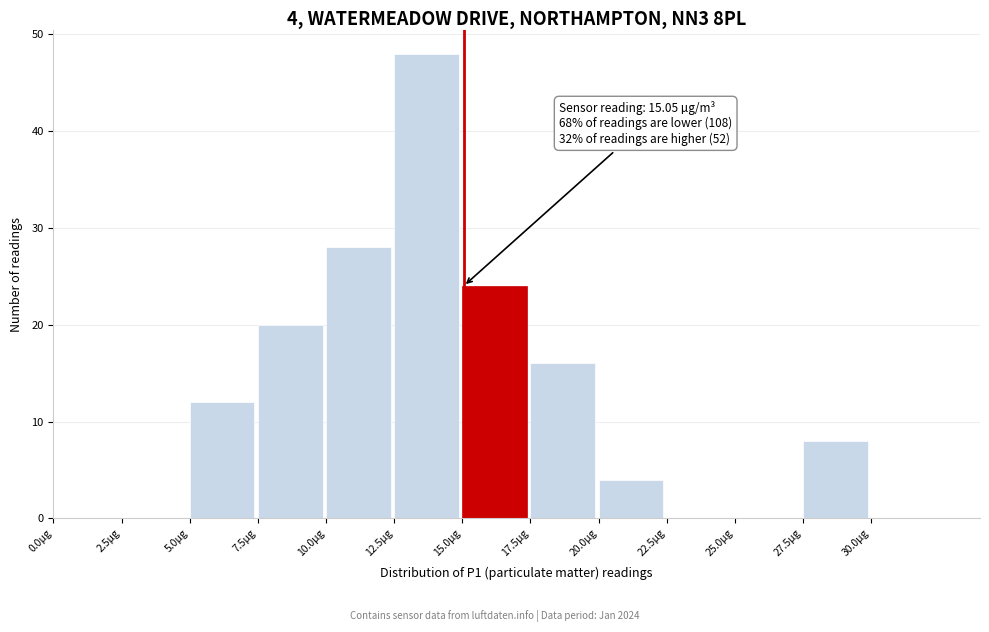

Over which range of the x-axis is the bar tallest?

12.5 to 15.0